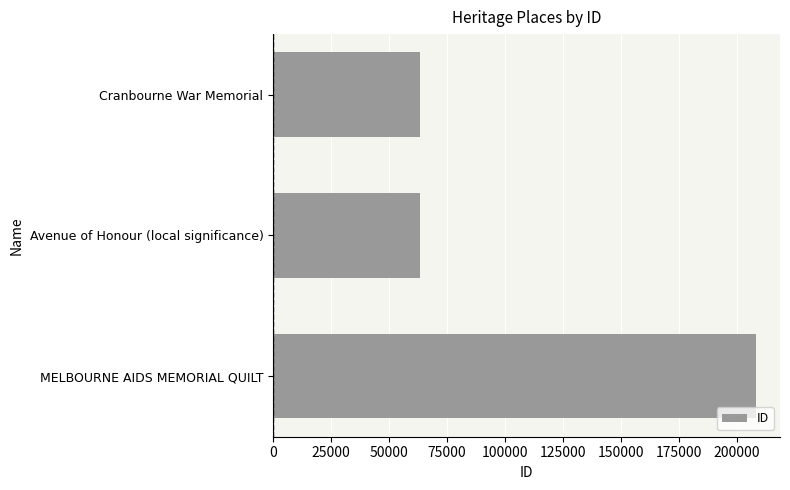

What is the maximum value shown in the chart?

208302